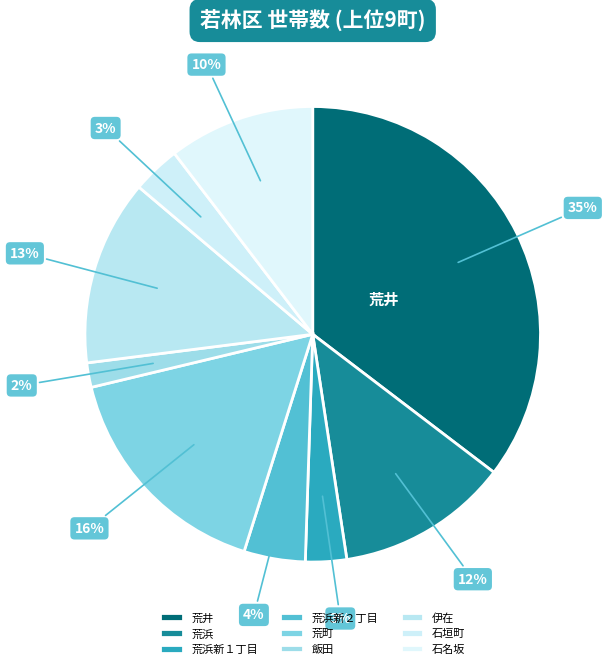

The 伊在 slice represents 13% of the pie. True or false?

True